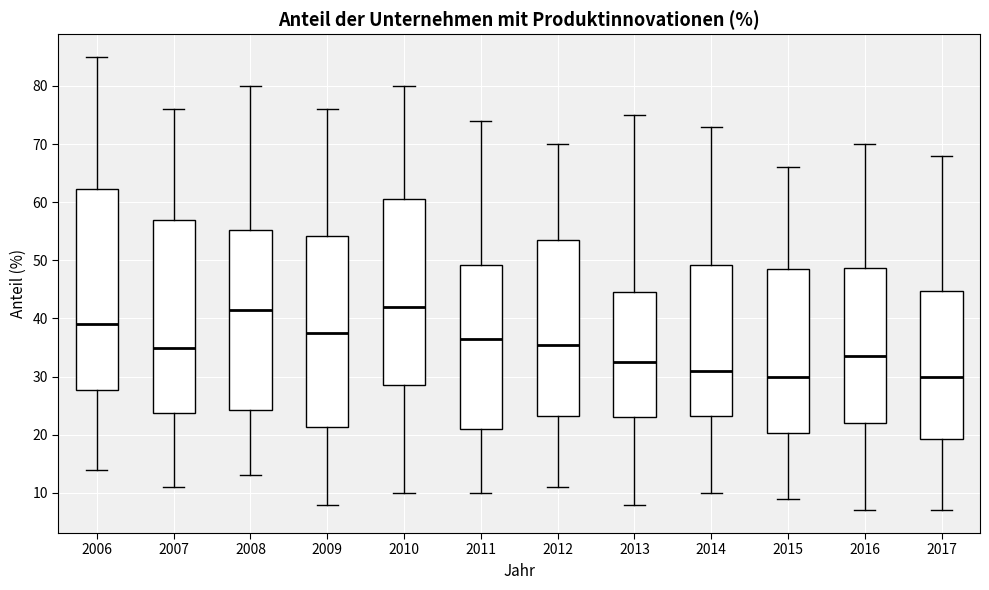

Where does the lower whisker of the box at x = 2017 end on the y-axis? The values are not printed on the chart, so give them approximately, as read against the axis.

7